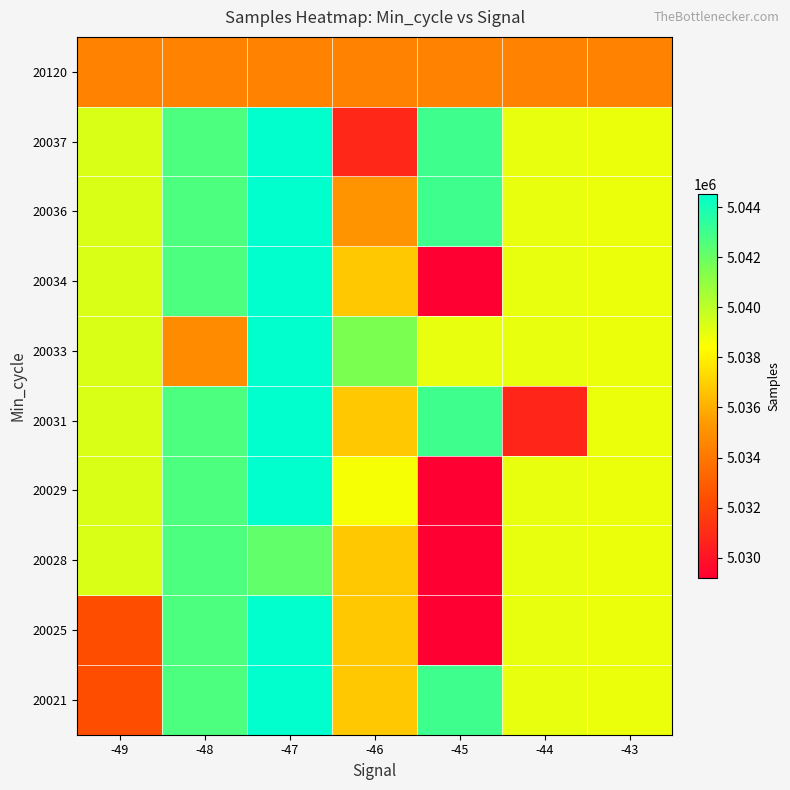

Reading left to right, extract all data points from this chart.

20021: -49=5032344	-48=5042651	-47=5044536	-46=5036791	-45=5043021	-44=5038946	-43=5038857
20025: -49=5032344	-48=5042651	-47=5044536	-46=5036791	-45=5029196	-44=5038946	-43=5038857
20028: -49=5039315	-48=5042651	-47=5042155	-46=5036791	-45=5029196	-44=5038946	-43=5038857
20029: -49=5039315	-48=5042651	-47=5044536	-46=5038588	-45=5029196	-44=5038946	-43=5038857
20031: -49=5039315	-48=5042651	-47=5044536	-46=5036791	-45=5043021	-44=5030790	-43=5038857
20033: -49=5039315	-48=5034795	-47=5044536	-46=5041558	-45=5038946	-44=5038946	-43=5038857
20034: -49=5039315	-48=5042651	-47=5044536	-46=5036791	-45=5029196	-44=5038946	-43=5038857
20036: -49=5039315	-48=5042651	-47=5044536	-46=5035147	-45=5043021	-44=5038946	-43=5038857
20037: -49=5039315	-48=5042651	-47=5044536	-46=5030845	-45=5043021	-44=5038946	-43=5038857
20120: -49=5034481	-48=5034481	-47=5034481	-46=5034481	-45=5034481	-44=5034481	-43=5034481